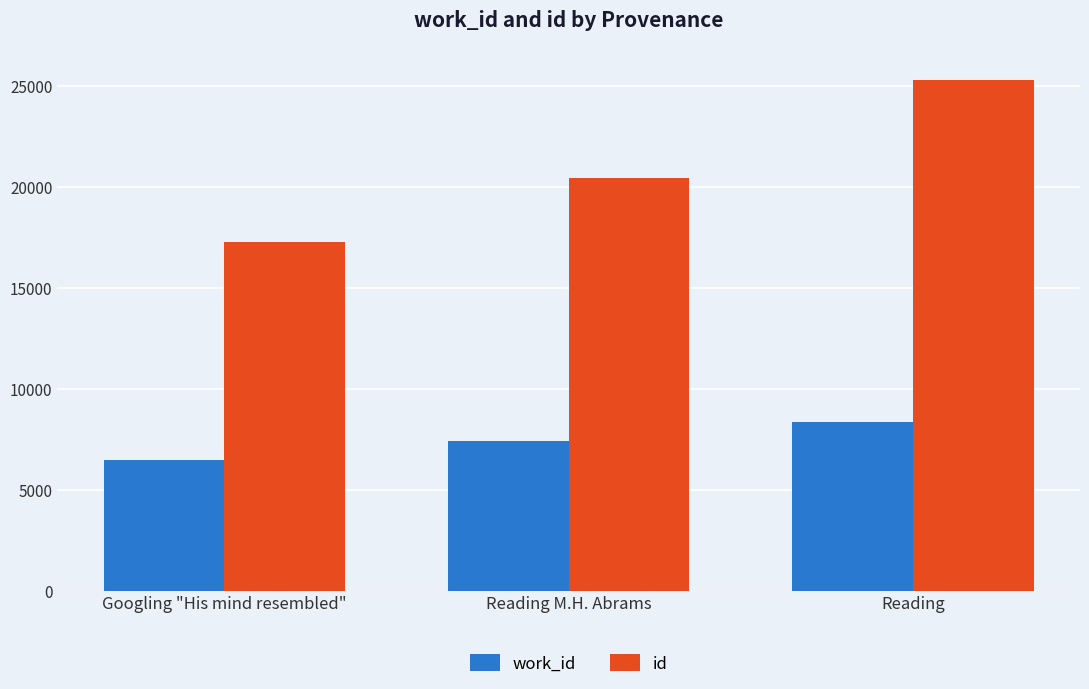

At Reading, list the series in order from smallest to largest.

work_id, id